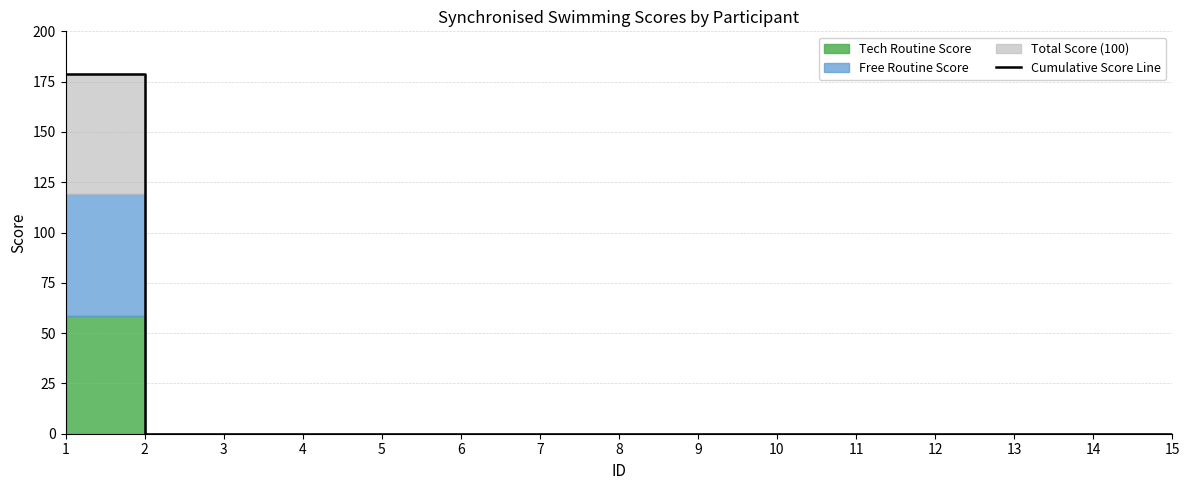

The chart shows a value of 59.2 at 9. True or false?

False